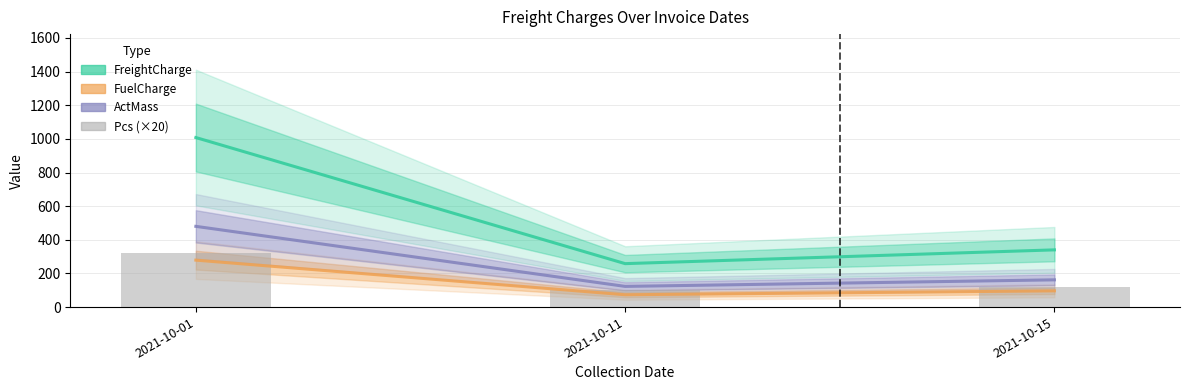

What is the smallest value displayed?

73.4